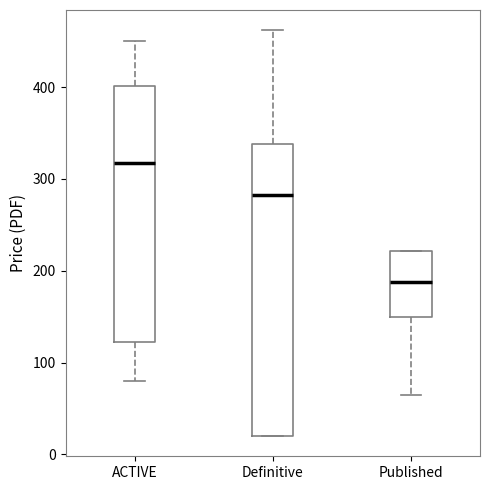

Where is the lower edge of the box for Published on the y-axis? The values are not printed on the chart, so give them approximately, as read against the axis.

150